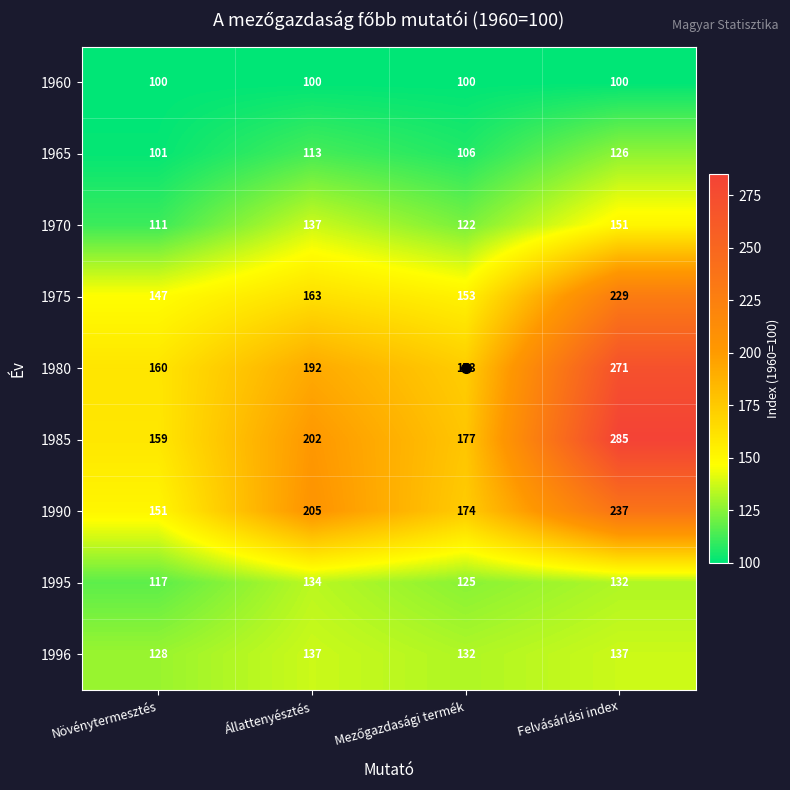

What is the approximate value of 1996 at Felvásárlási index?

137